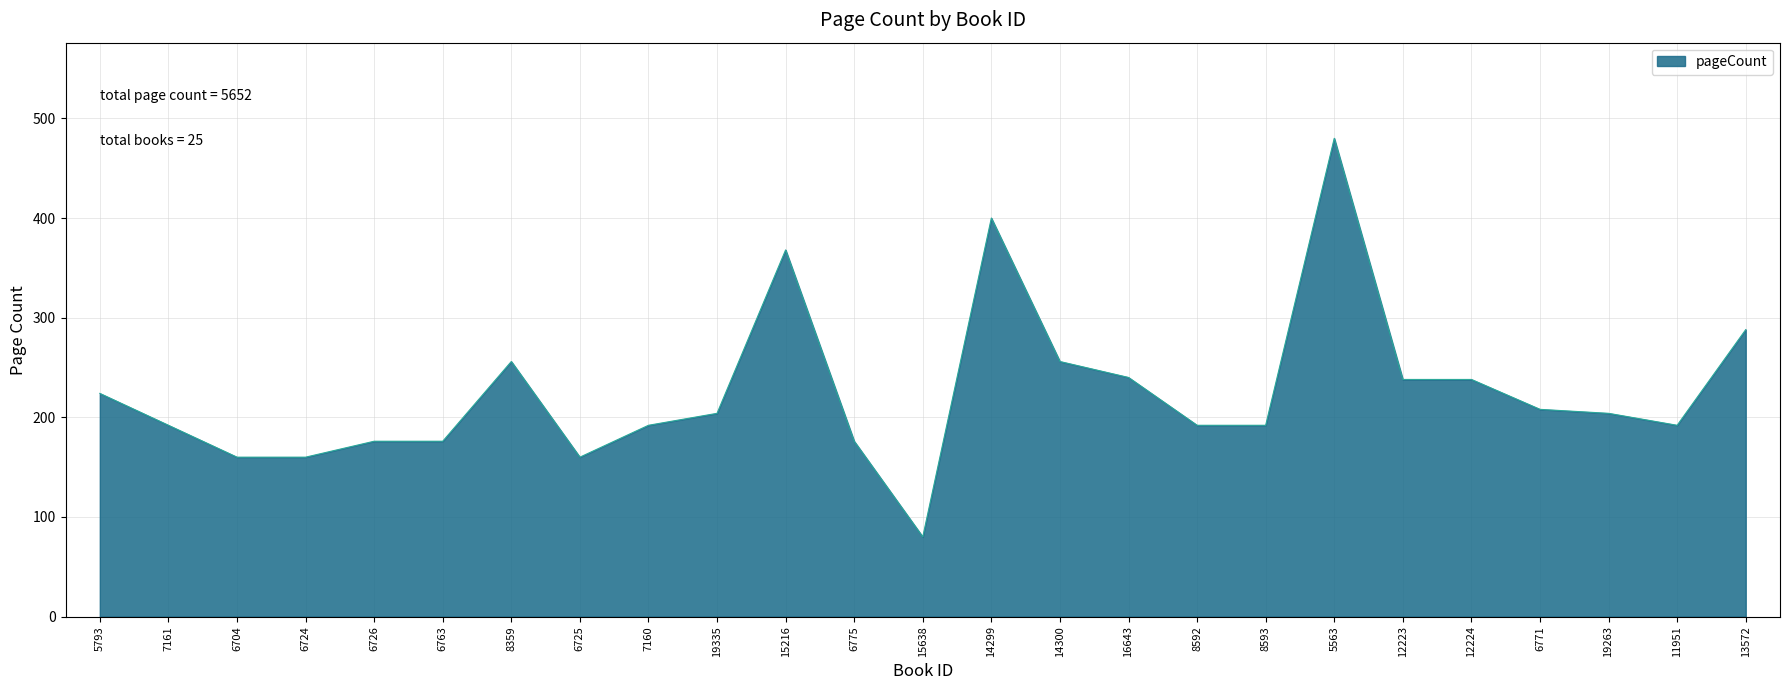

What position from the left is 11951?

24